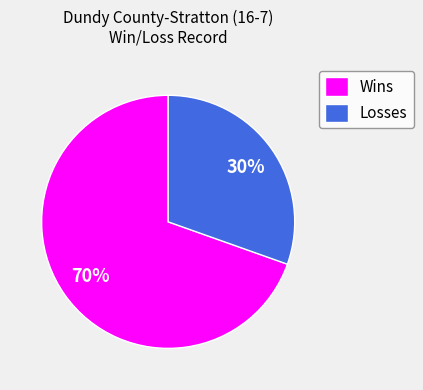

What is the majority slice?

Wins